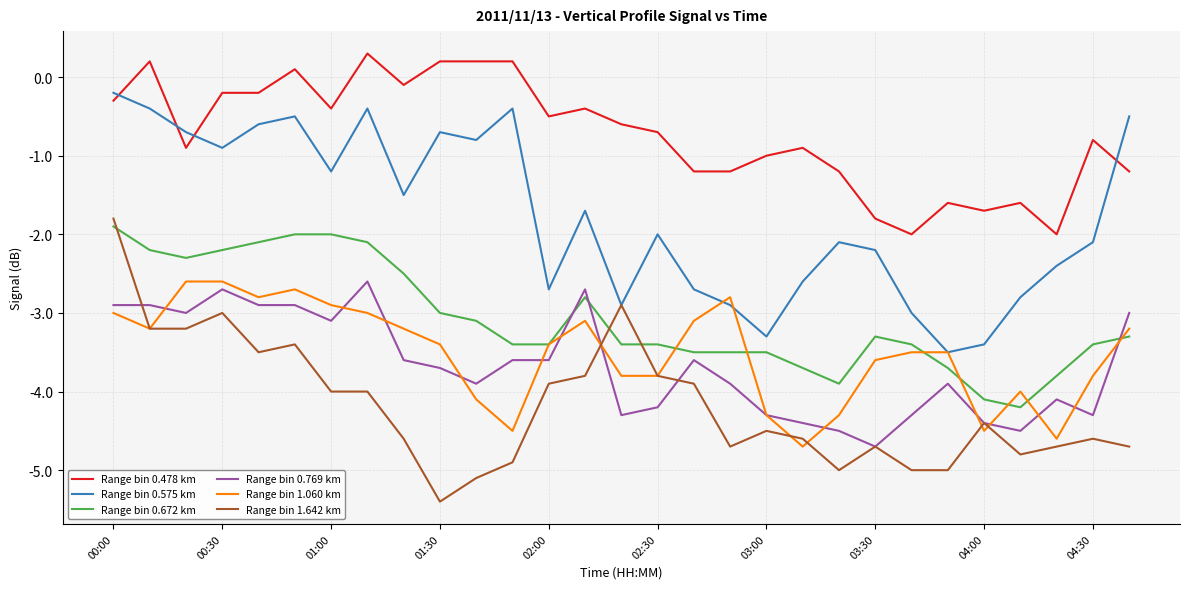

What is the highest value of the Range bin 1.642 km series?

-1.8